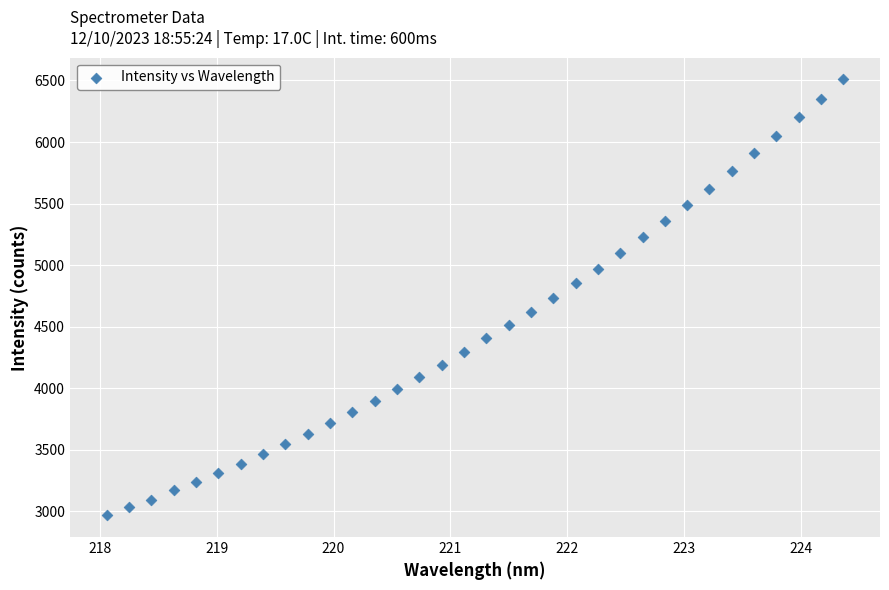

What is the range of X values (max minus min)?

6.3